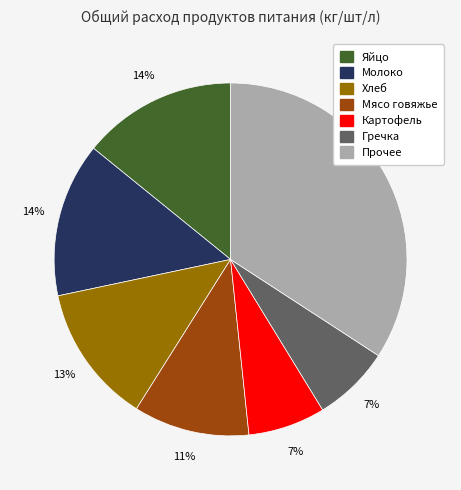

Is there any slice that represents more than half of the pie?

No